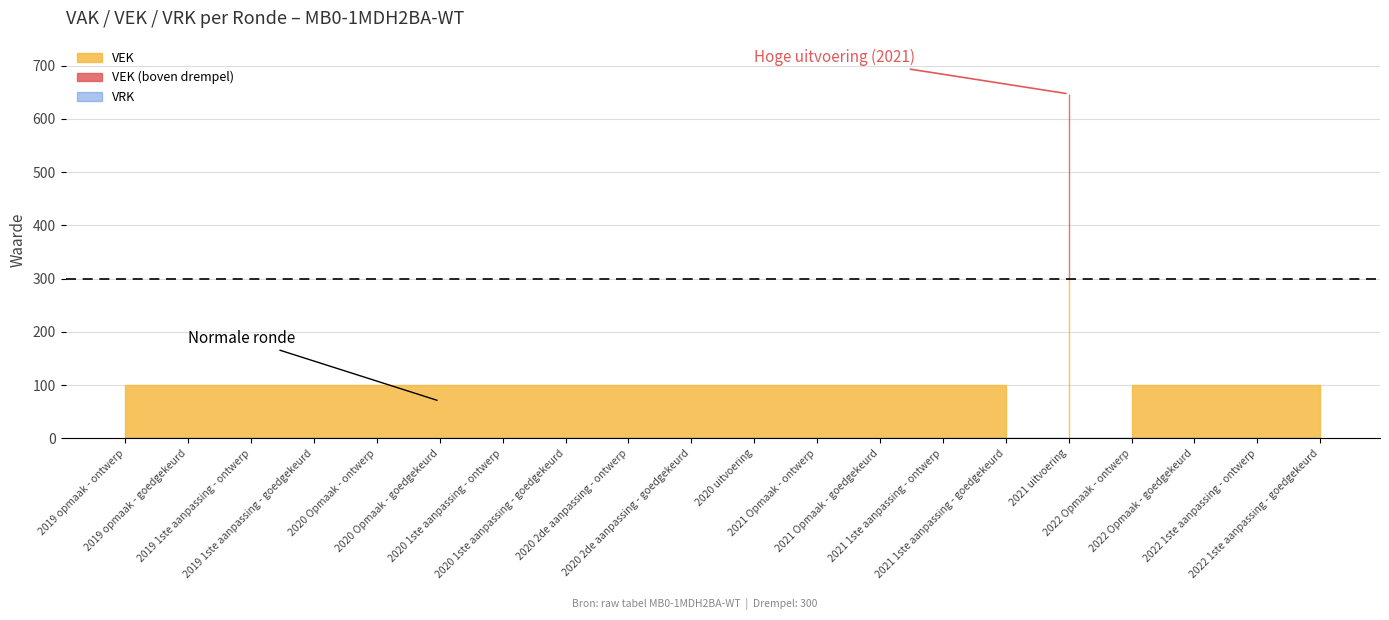

Is the value of VRK at 2021 1ste aanpassing - ontwerp greater than the value of VEK at 2021 1ste aanpassing - ontwerp?

No